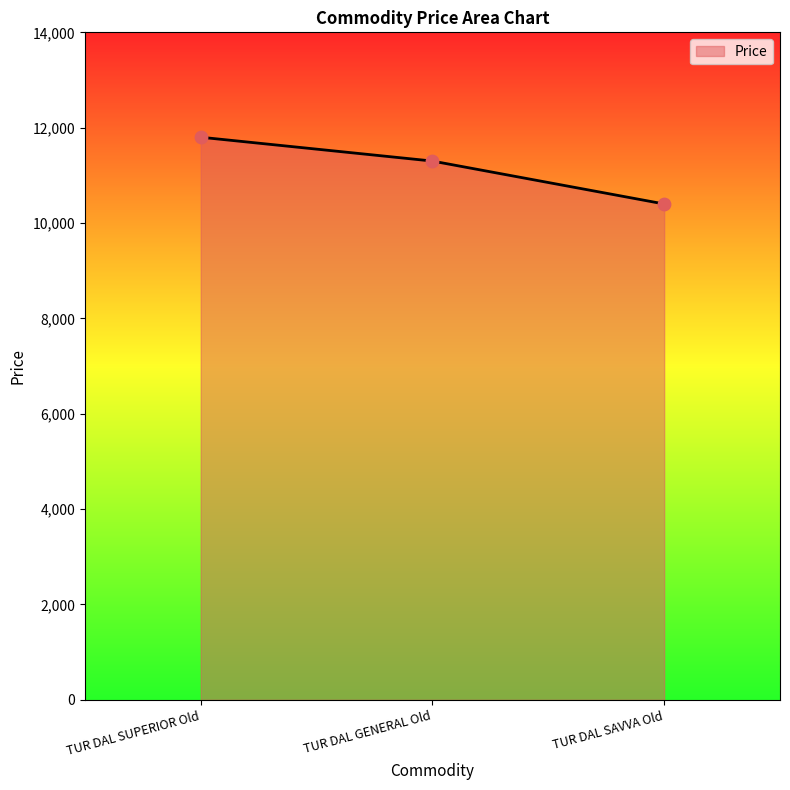

Which has a higher value, TUR DAL GENERAL Old or TUR DAL SUPERIOR Old?

TUR DAL SUPERIOR Old